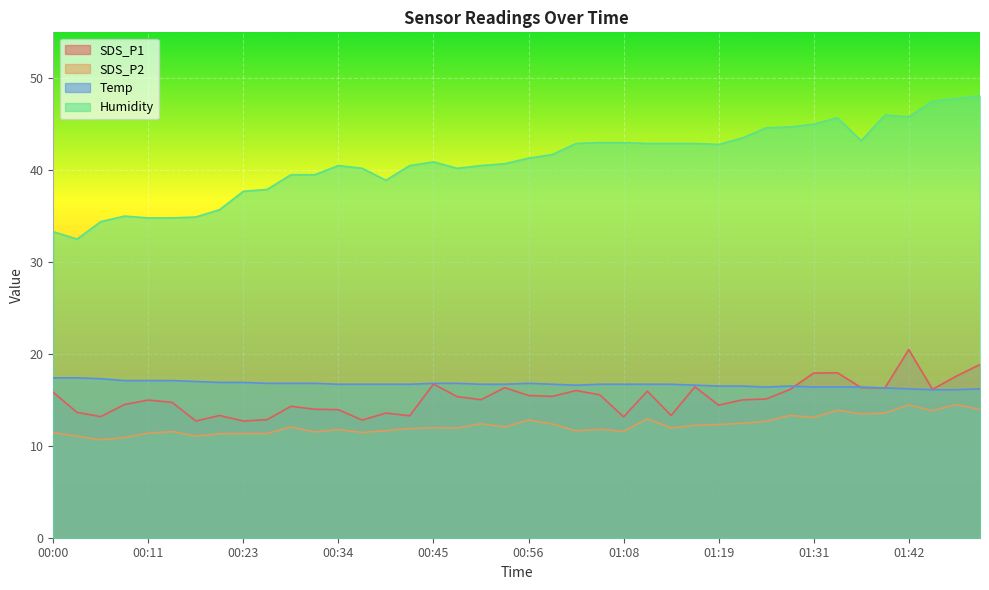

What is the difference between the second highest and second lowest values in the Temp series?

1.3